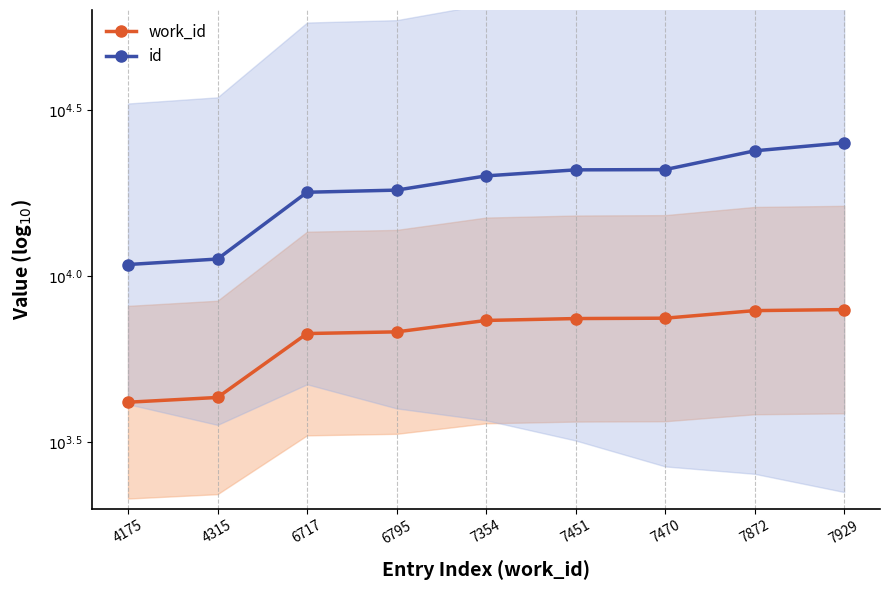

What is the value of the id point at the 5th from the left?

4.3